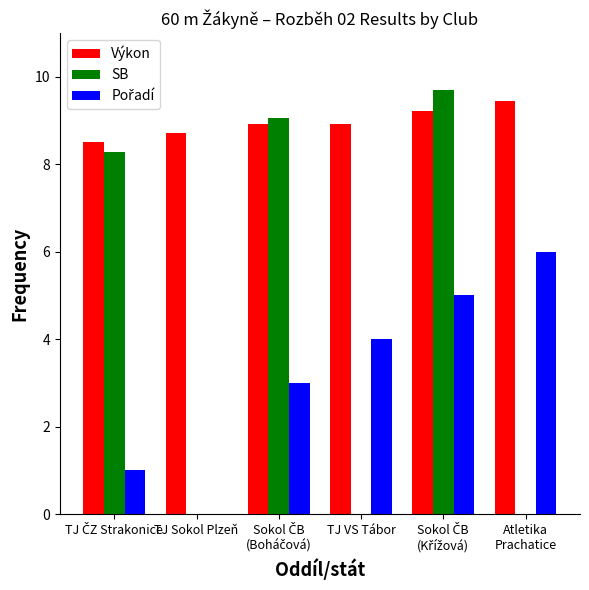

What is the total value across all series at TJ VS Tábor?

12.9